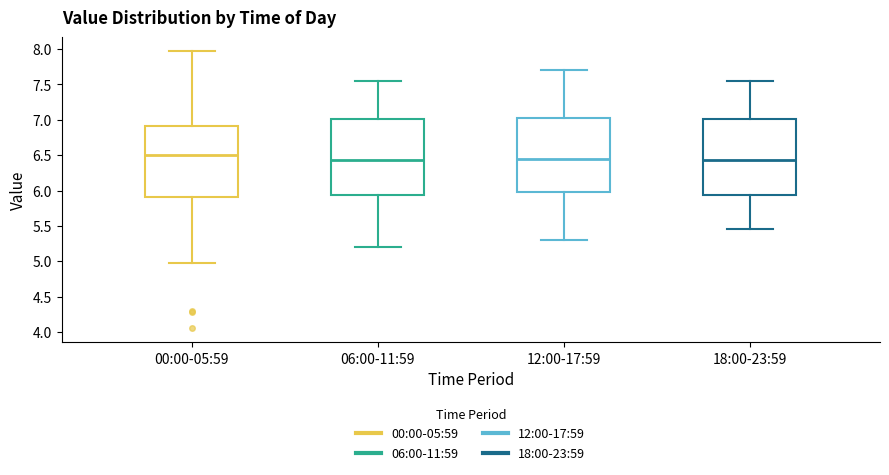

Reading left to right, read every box against the y-axis: the position of its median line, the range the box covers, and the ends of its whiskers. The values are not printed on the chart, so give them approximately, as read against the axis.

00:00-05:59: median 6.50, box 5.90 to 6.90, whiskers 4.95 to 7.95
06:00-11:59: median 6.45, box 5.95 to 7.00, whiskers 5.20 to 7.55
12:00-17:59: median 6.45, box 6.00 to 7.05, whiskers 5.30 to 7.70
18:00-23:59: median 6.45, box 5.95 to 7.00, whiskers 5.45 to 7.55